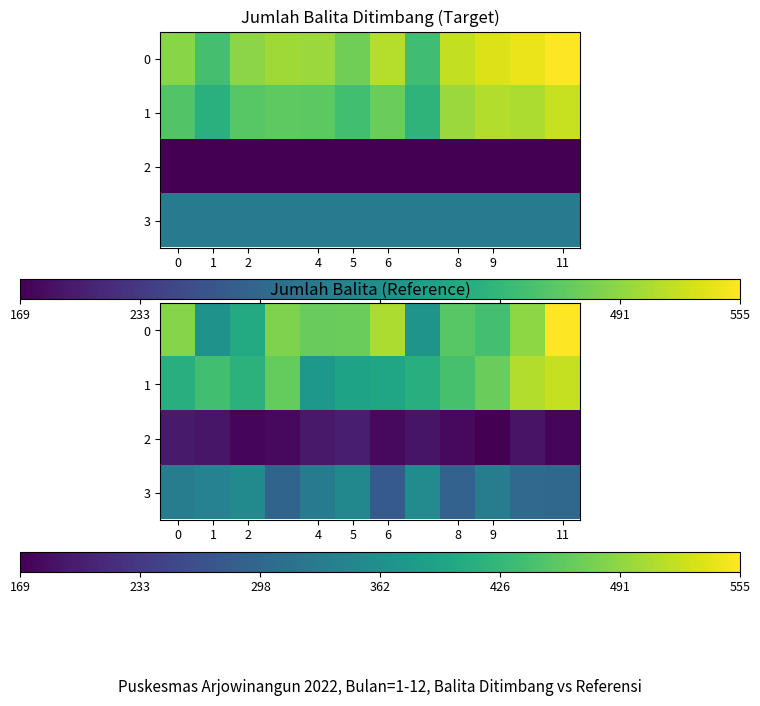

Rank the series by their maximum value, from lowest to highest.

2, 3, 1, 0